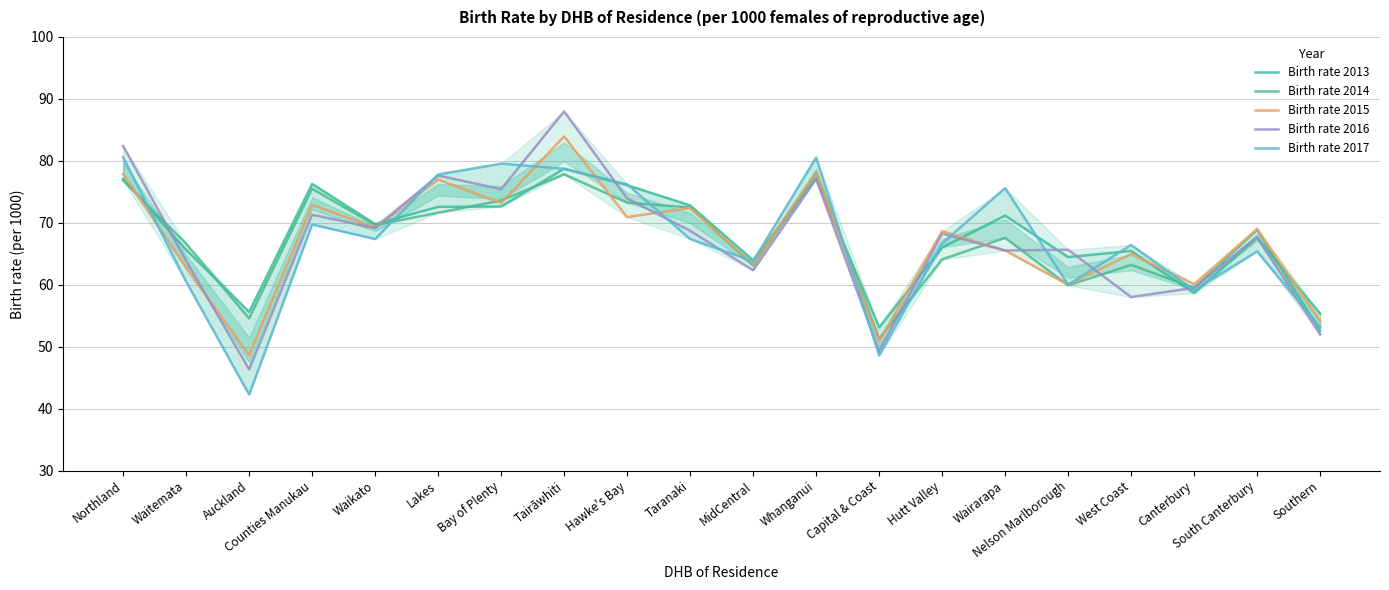

What is the difference between the second highest and second lowest values in the Birth rate 2016 series?

33.1